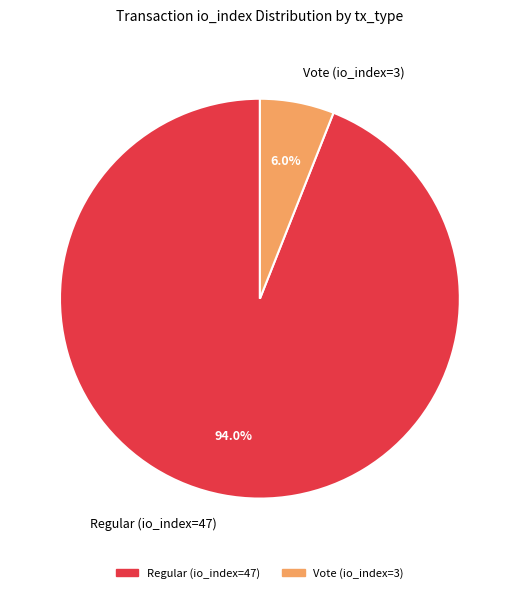

Count the number of slices in the pie.

2